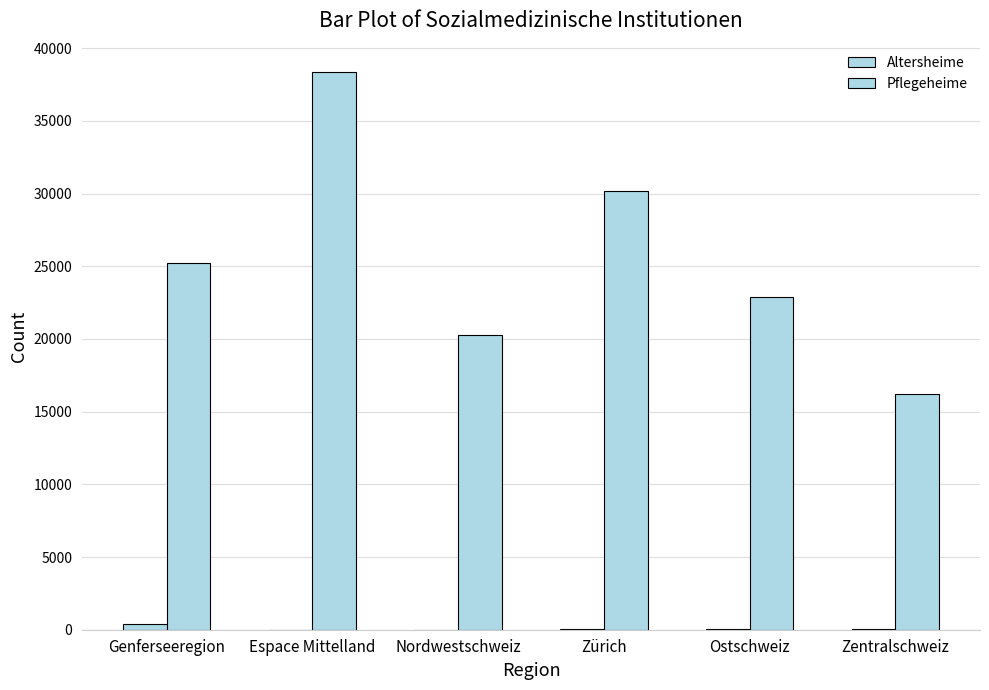

How many groups of bars are there?

6